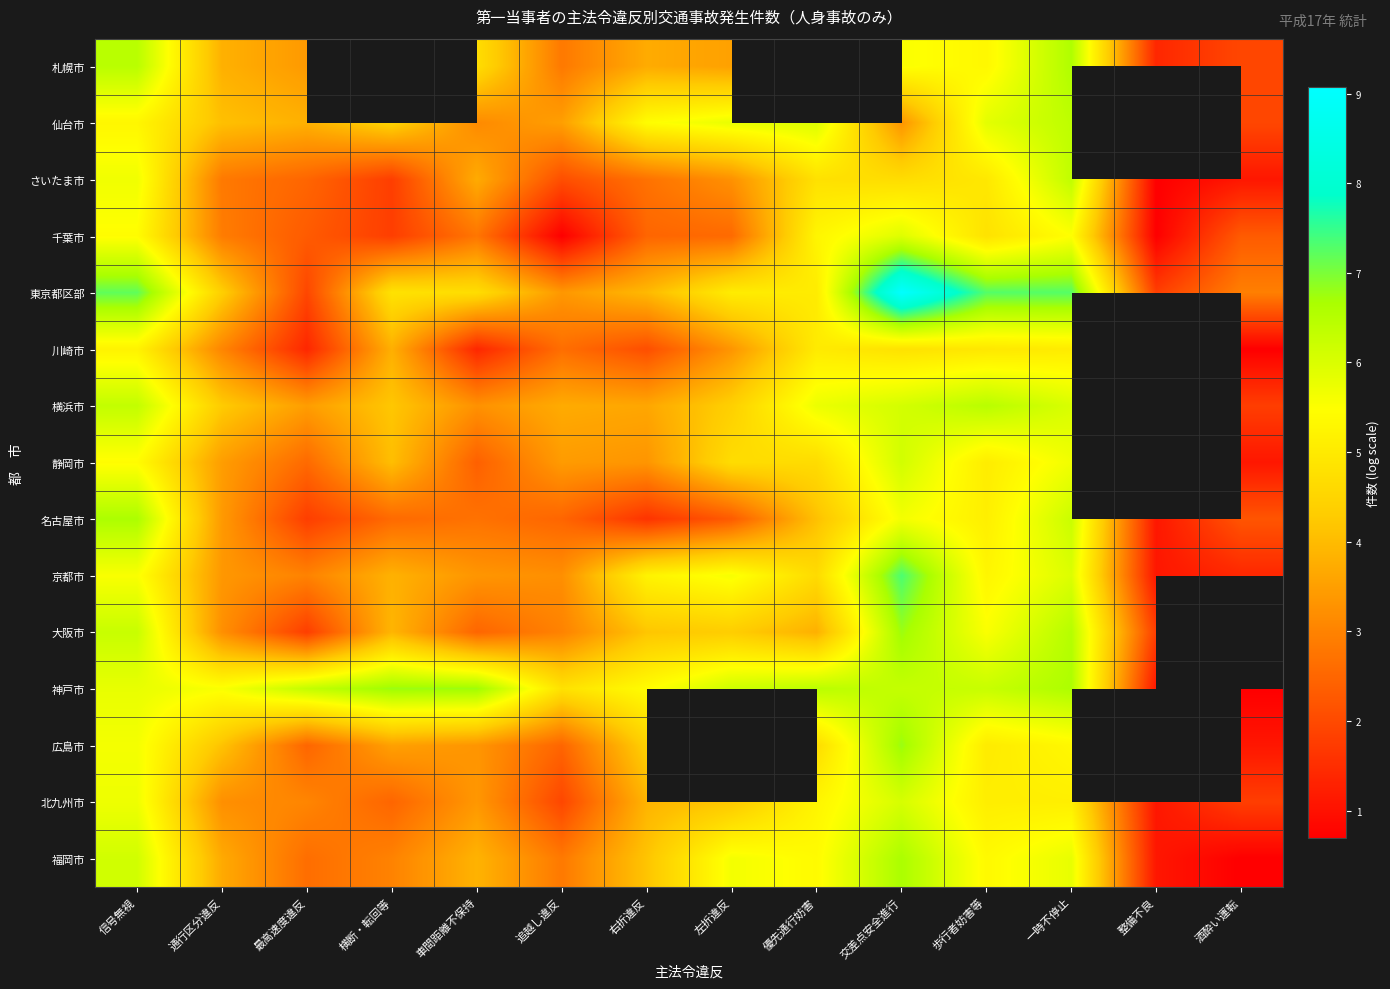

What is the total value across all series at 交差点安全進行?

91.1